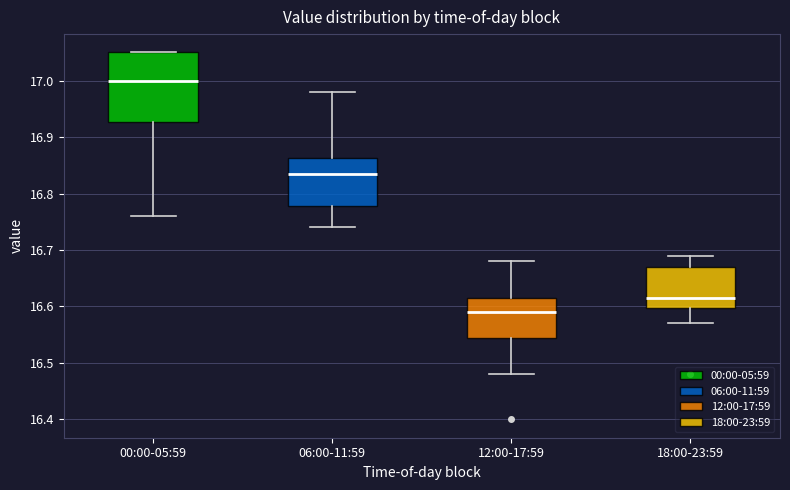

Which box has the highest median line?

00:00-05:59